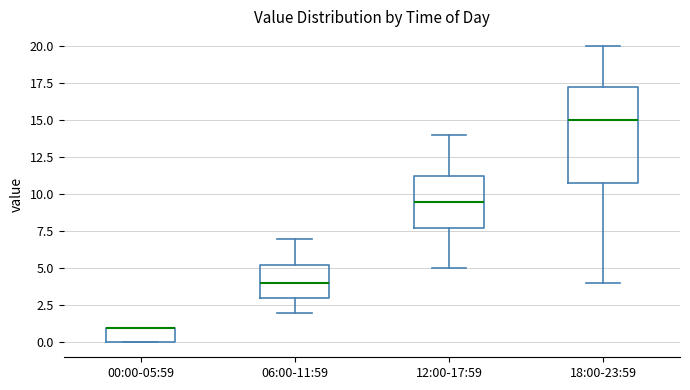

Reading left to right, read every box against the y-axis: the position of its median line, the range the box covers, and the ends of its whiskers. The values are not printed on the chart, so give them approximately, as read against the axis.

00:00-05:59: median 1.0 (drawn on the box's upper edge), box 0.0 to 1.0, whiskers 0.0 to 1.0
06:00-11:59: median 4.0, box 3.0 to 5.5, whiskers 2.0 to 7.0
12:00-17:59: median 9.5, box 8.0 to 11.5, whiskers 5.0 to 14.0
18:00-23:59: median 15.0, box 11.0 to 17.5, whiskers 4.0 to 20.0